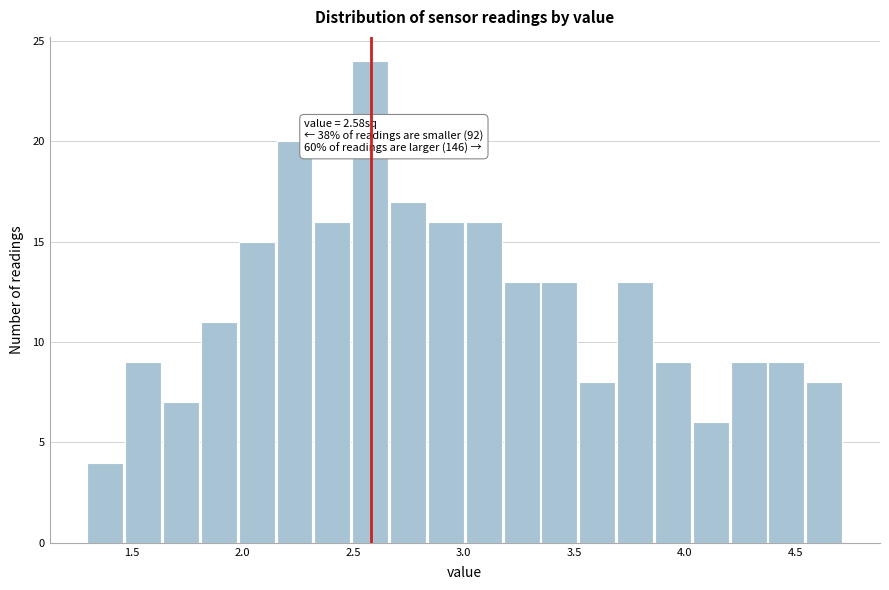

Read against the x-axis, roughly where is the centre of the tallest bar?

2.60